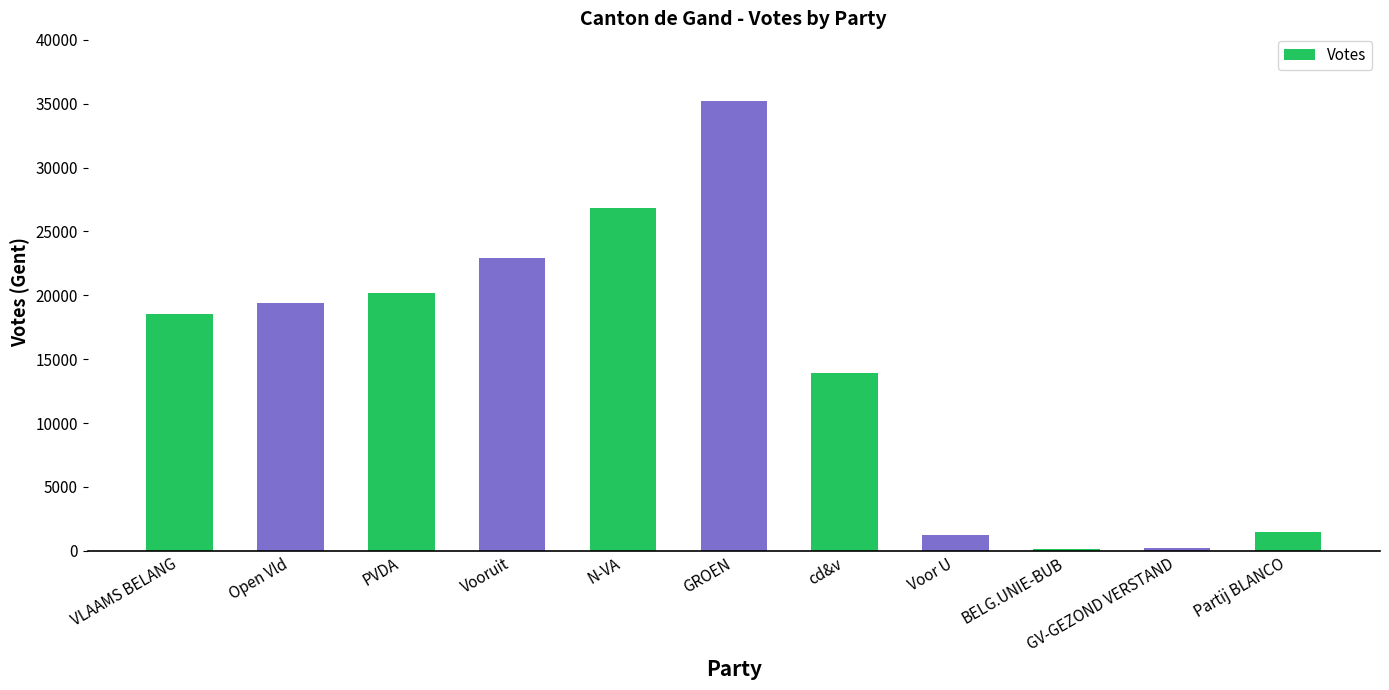

What is the difference between the maximum and second lowest values?

34978